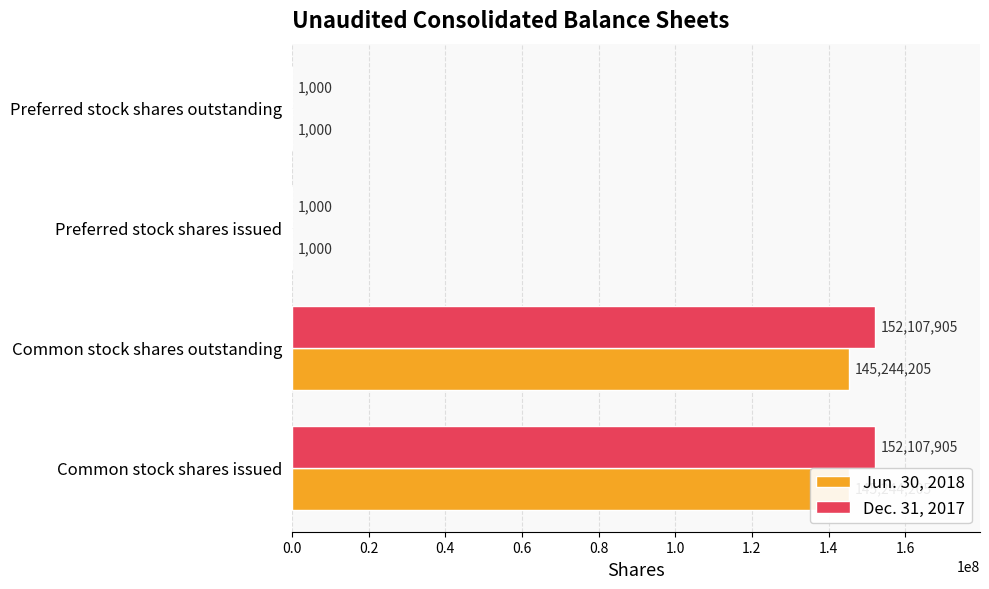

Which series has the largest range (max minus min)?

Dec. 31, 2017